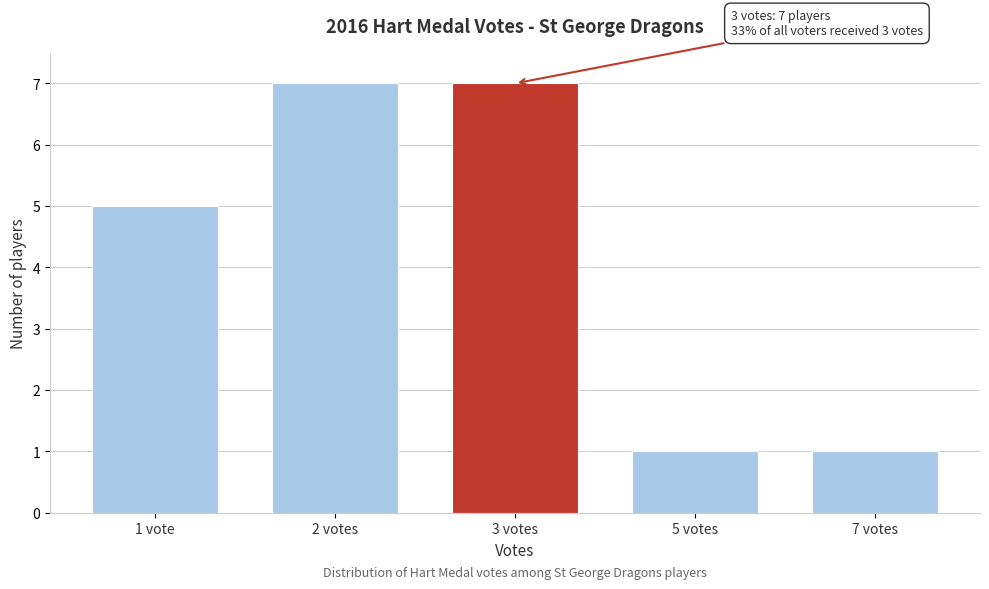

Reading right to left, what are all the values shown in this chart?

1	1	7	7	5